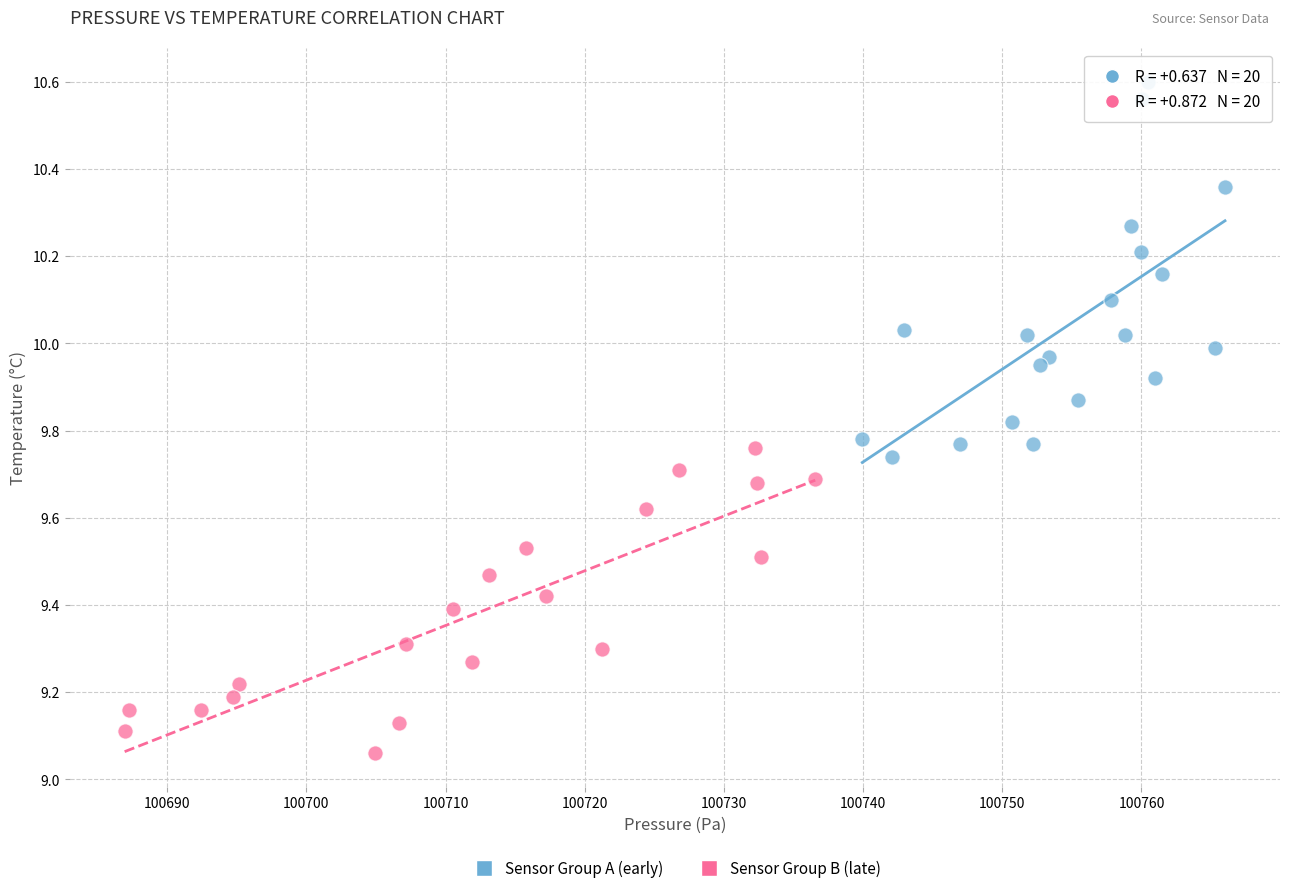

What are all the series names shown in the legend?

Sensor Group A (early), Sensor Group B (late)